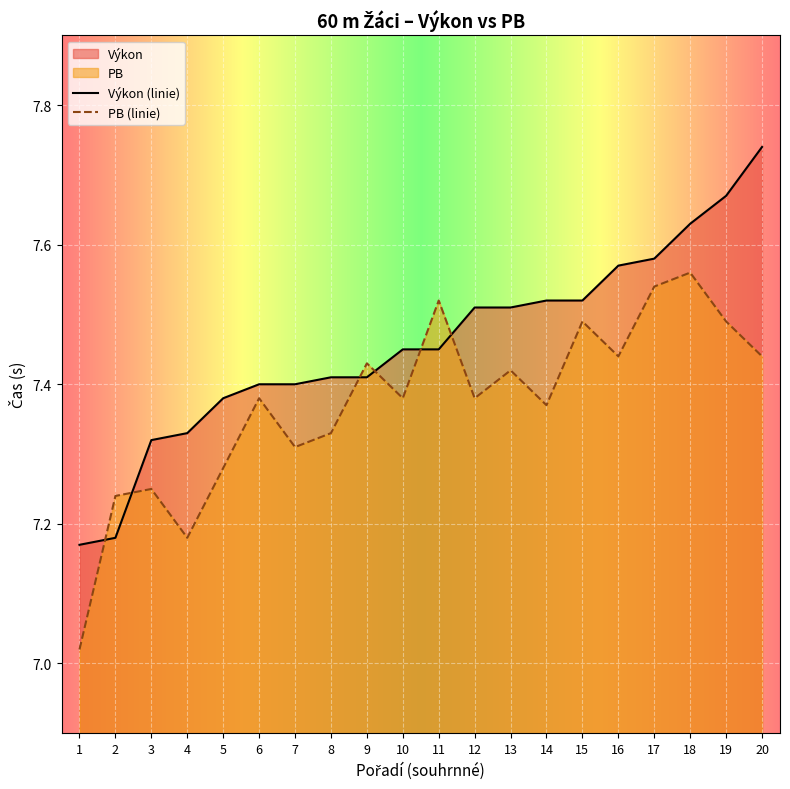

Which series ends up on top after the final intersection of Výkon and PB?

Výkon